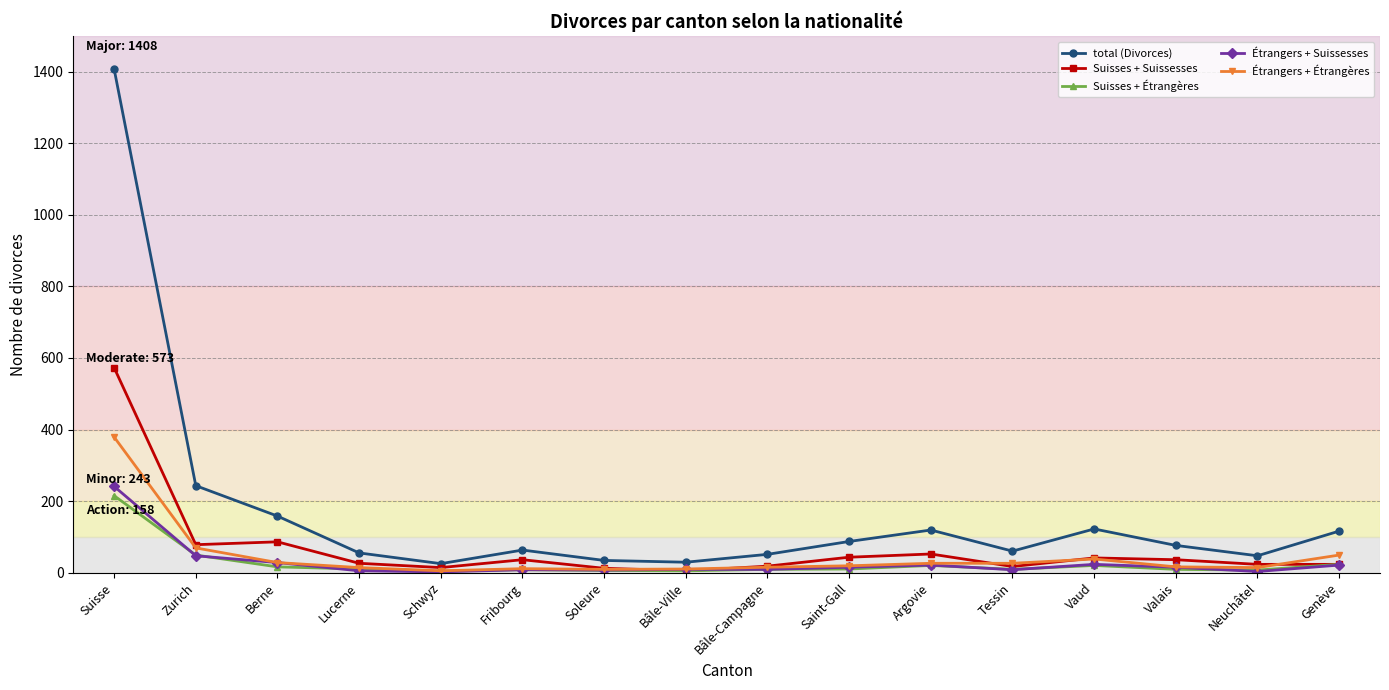

Is it true that Suisses + Suissesses equals 17 at Tessin?

True